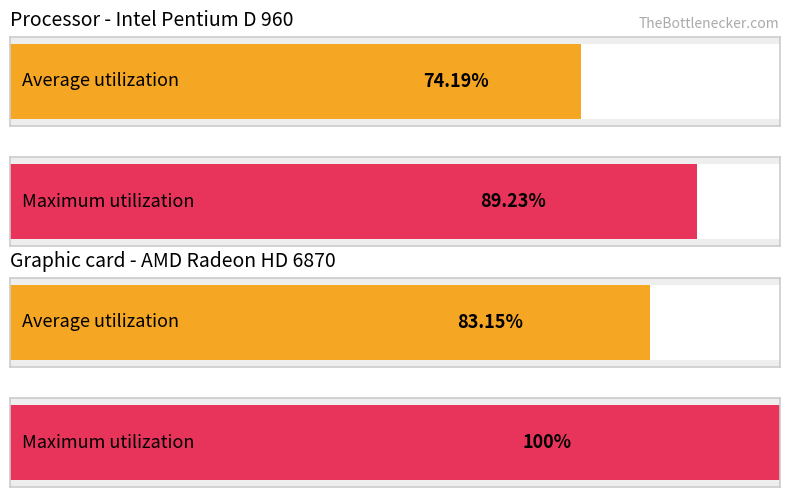

Rank the series by their average value, from highest to lowest.

Maximum utilization, Average utilization